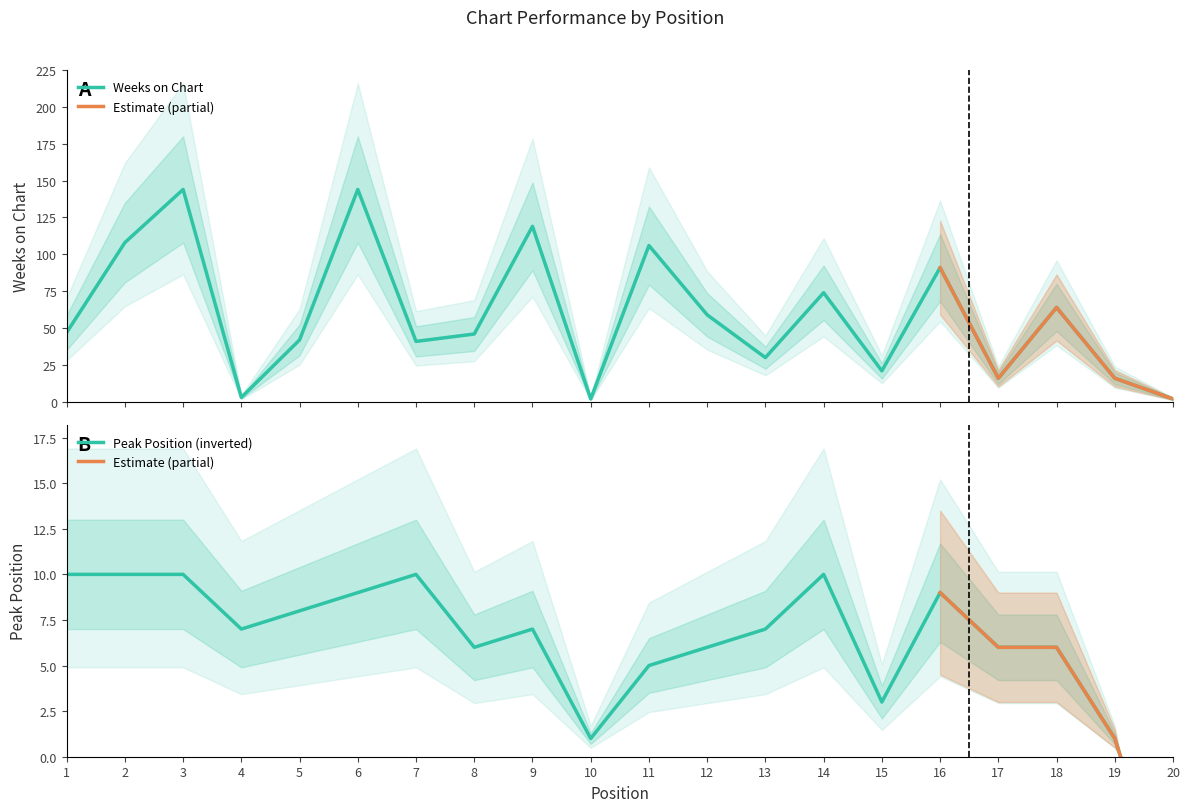

At which label does Weeks on Chart reach its peak?

3